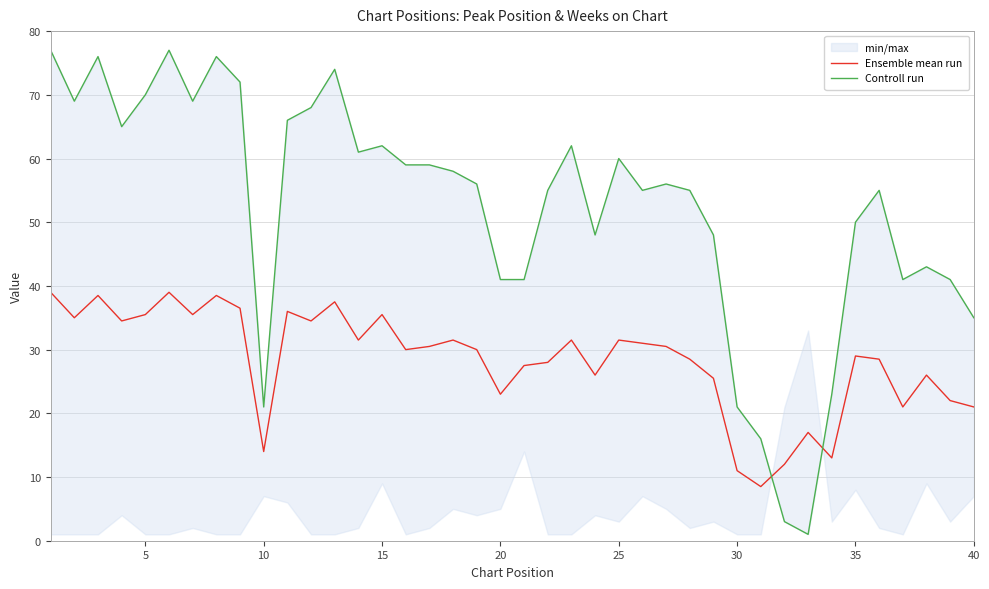

The Ensemble mean run series shows 3.3 at 10. True or false?

False